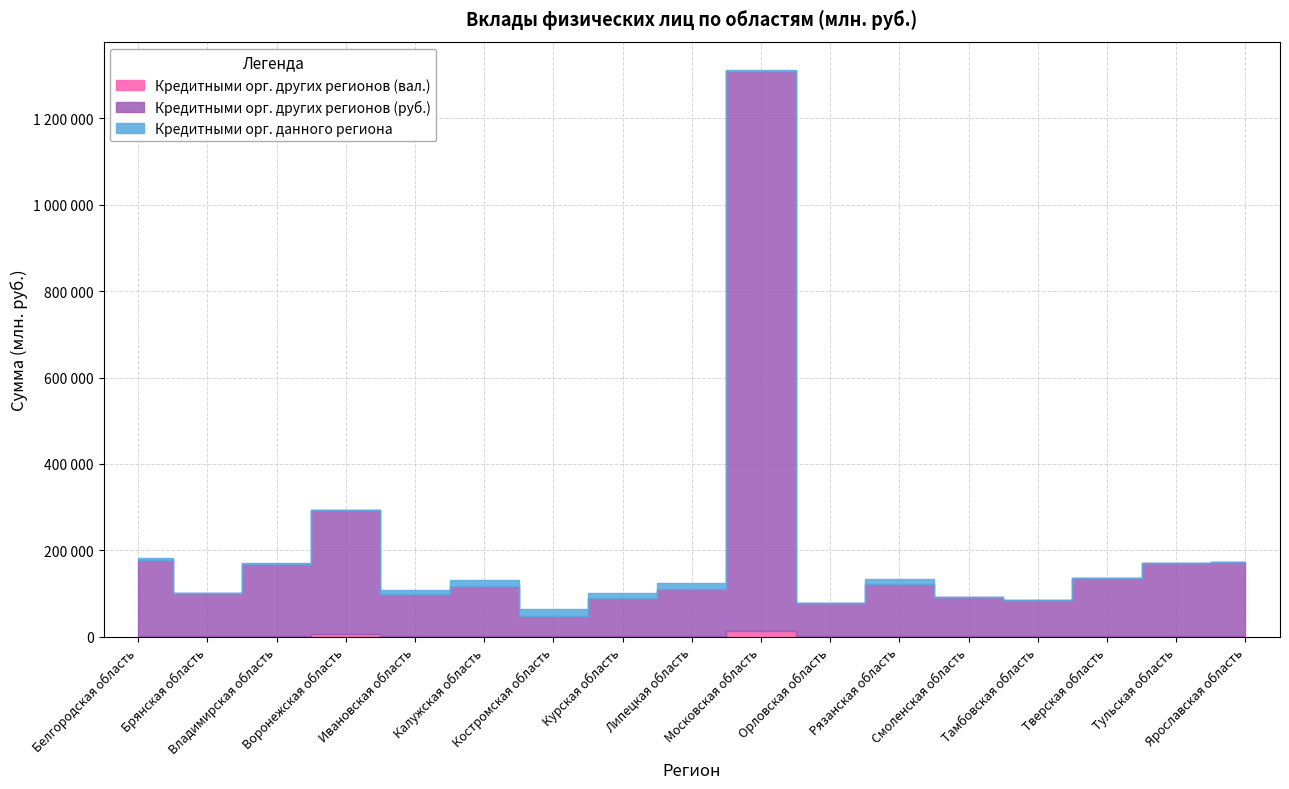

Is the value of Кредитными орг. других регионов (руб.) at Тульская область greater than the value of Кредитными орг. других регионов (вал.) at Тверская область?

Yes